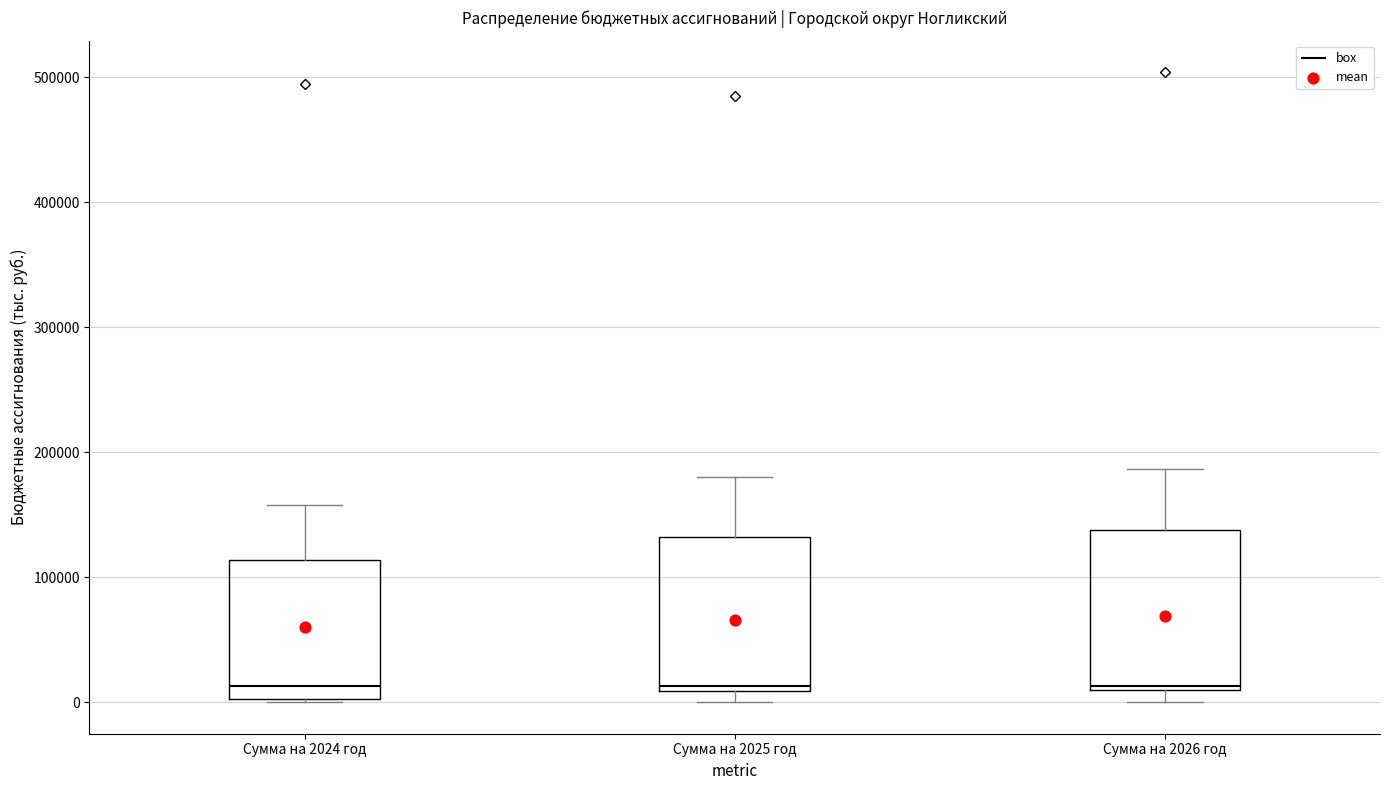

Reading left to right, transcribe this box plot: for each box, give where its median line is, the range the box spans, and where its two whiskers end, as read against the y-axis. The values are not printed on the chart, so give them approximately, as read against the axis.

Сумма на 2024 год: median 10000, box 0 to 110000, whiskers 0 to 160000
Сумма на 2025 год: median 10000 (just above the box's lower edge), box 10000 to 130000, whiskers 0 to 180000
Сумма на 2026 год: median 10000 (just above the box's lower edge), box 10000 to 140000, whiskers 0 to 190000